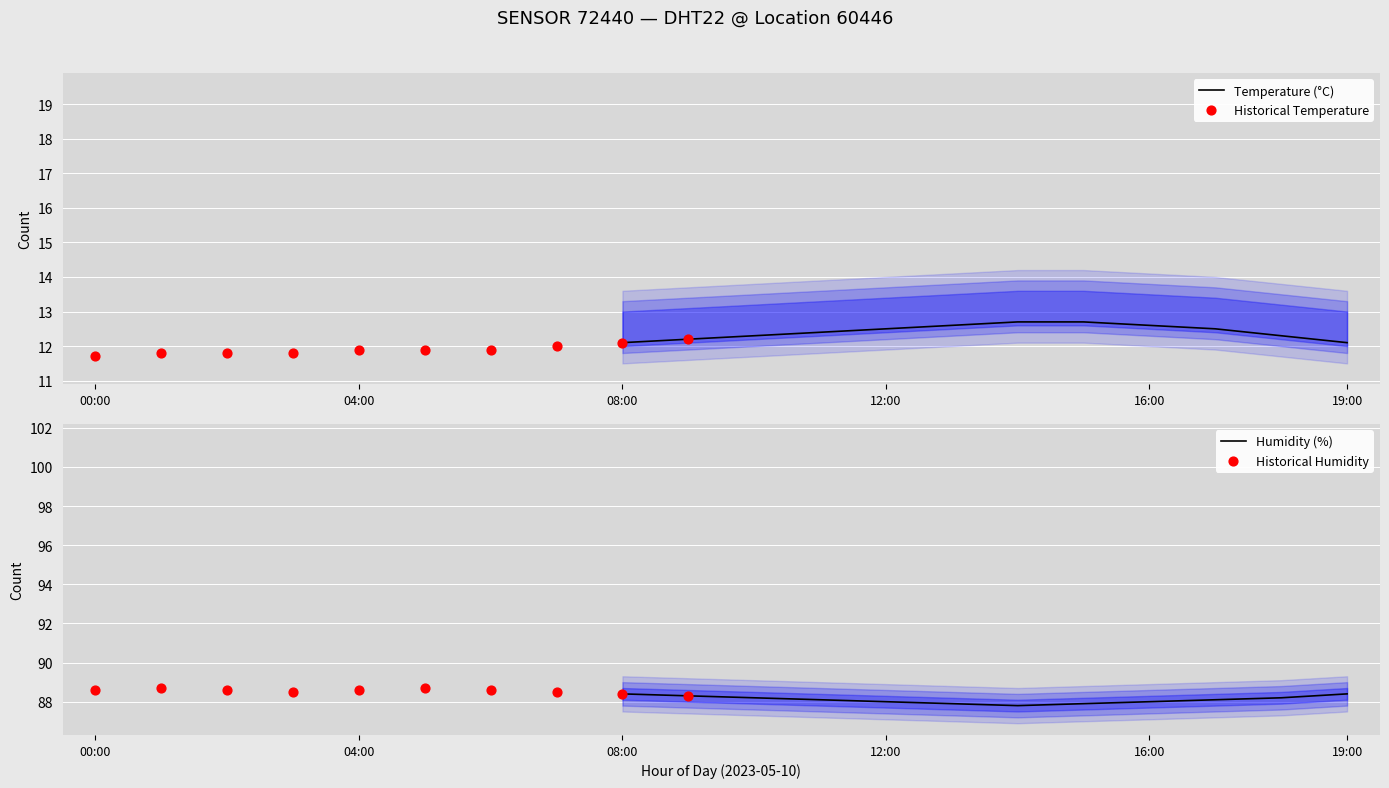

Is the value of humidity at 11:00 greater than the value of temperature at 12:00?

Yes